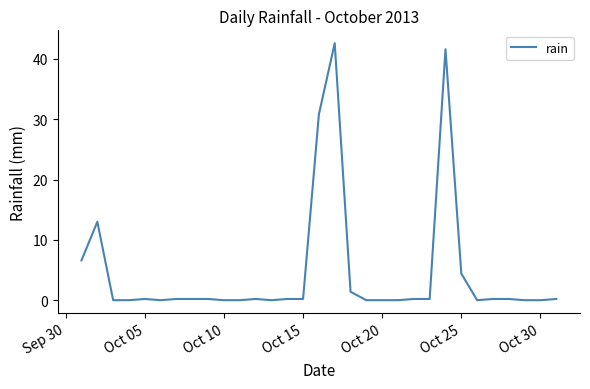

What is the difference between the maximum and minimum values?

42.6